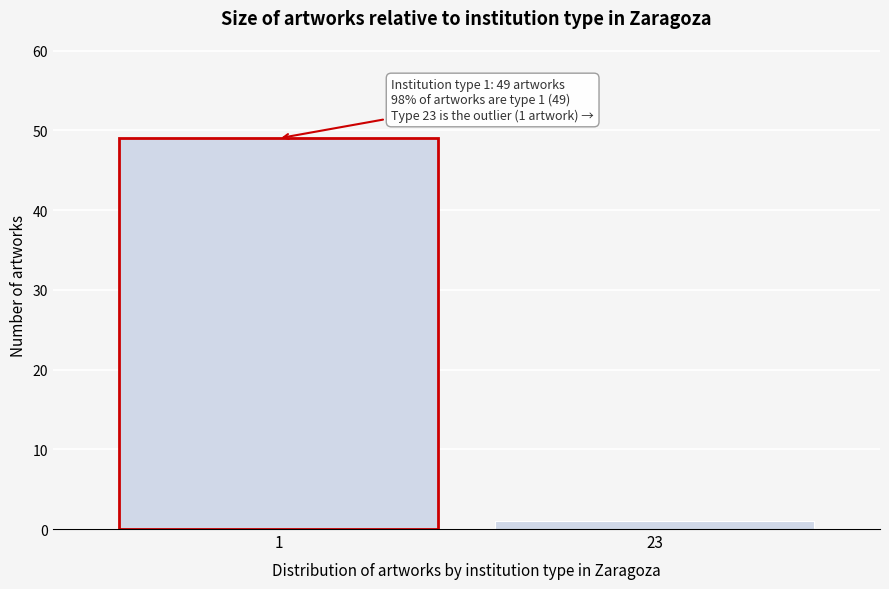

Reading left to right, extract all data points from this chart.

1=49	23=1